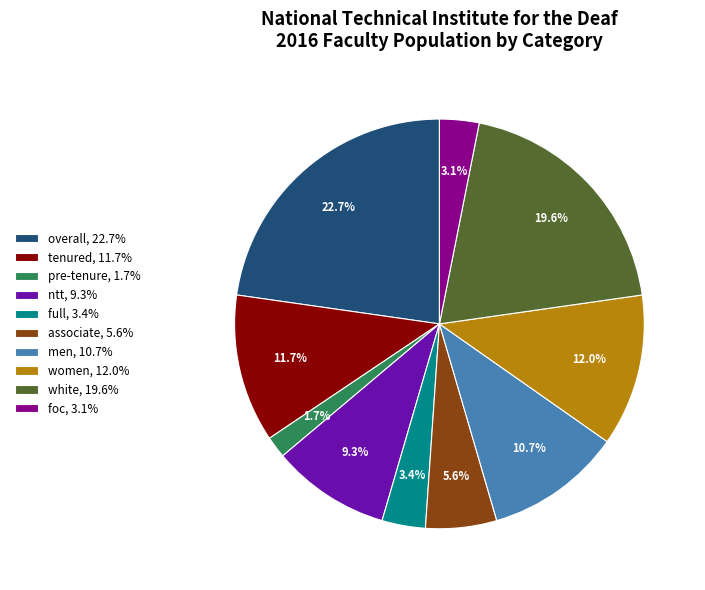

To the nearest percent, what is the average slice percentage?

10%